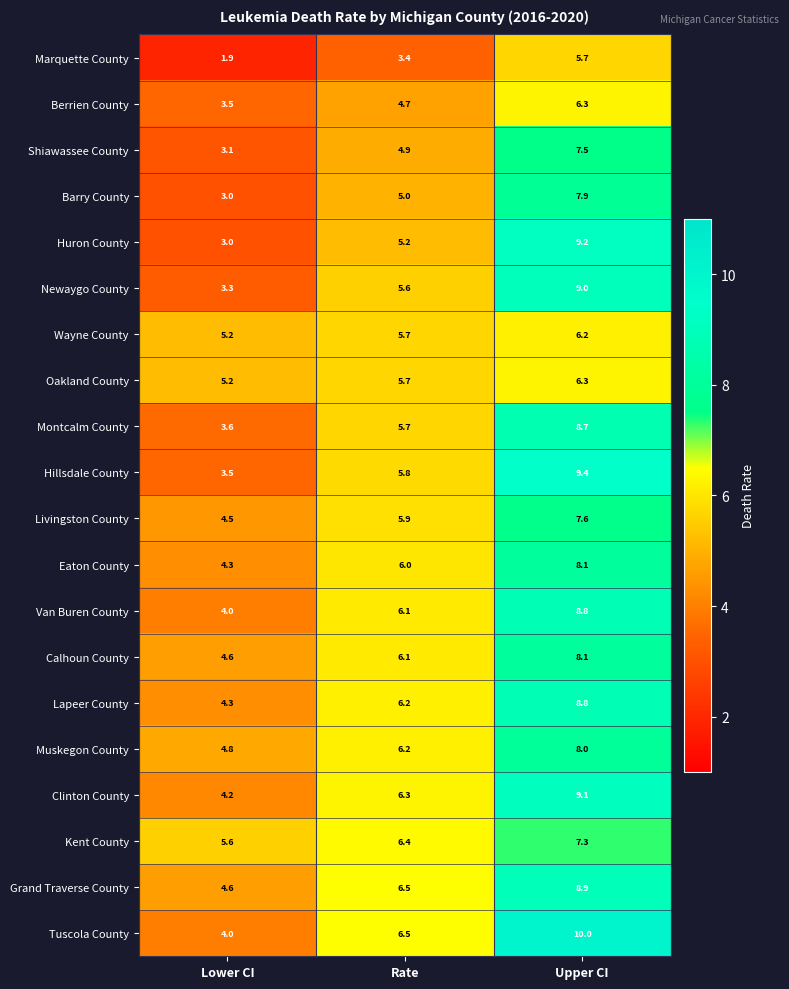

Which series changed the most between Lower CI and Upper CI?

Huron County